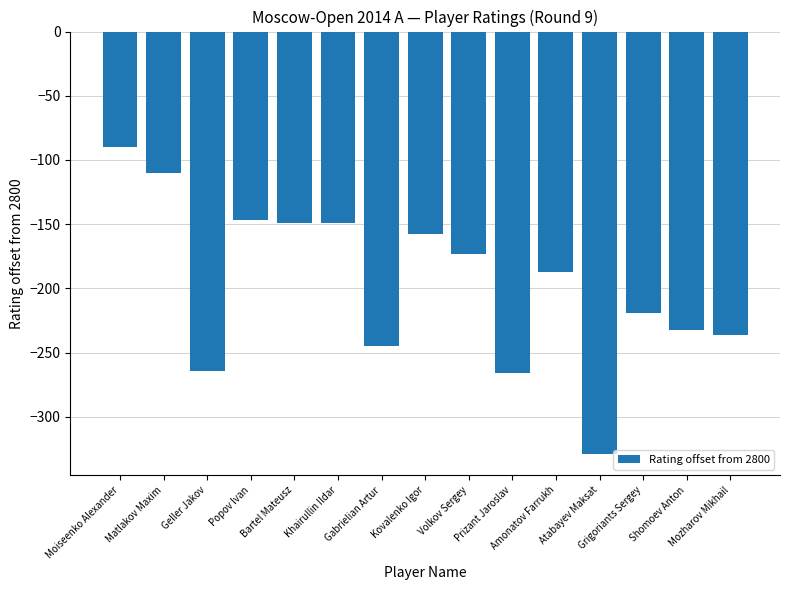

What is the minimum value shown in the chart?

-329